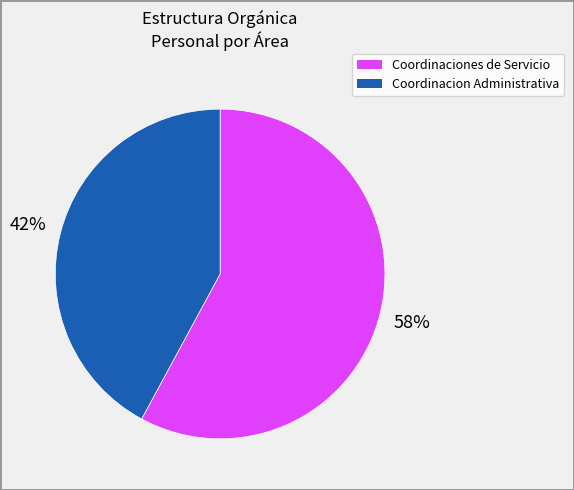

To the nearest percent, what is the average slice percentage?

50%